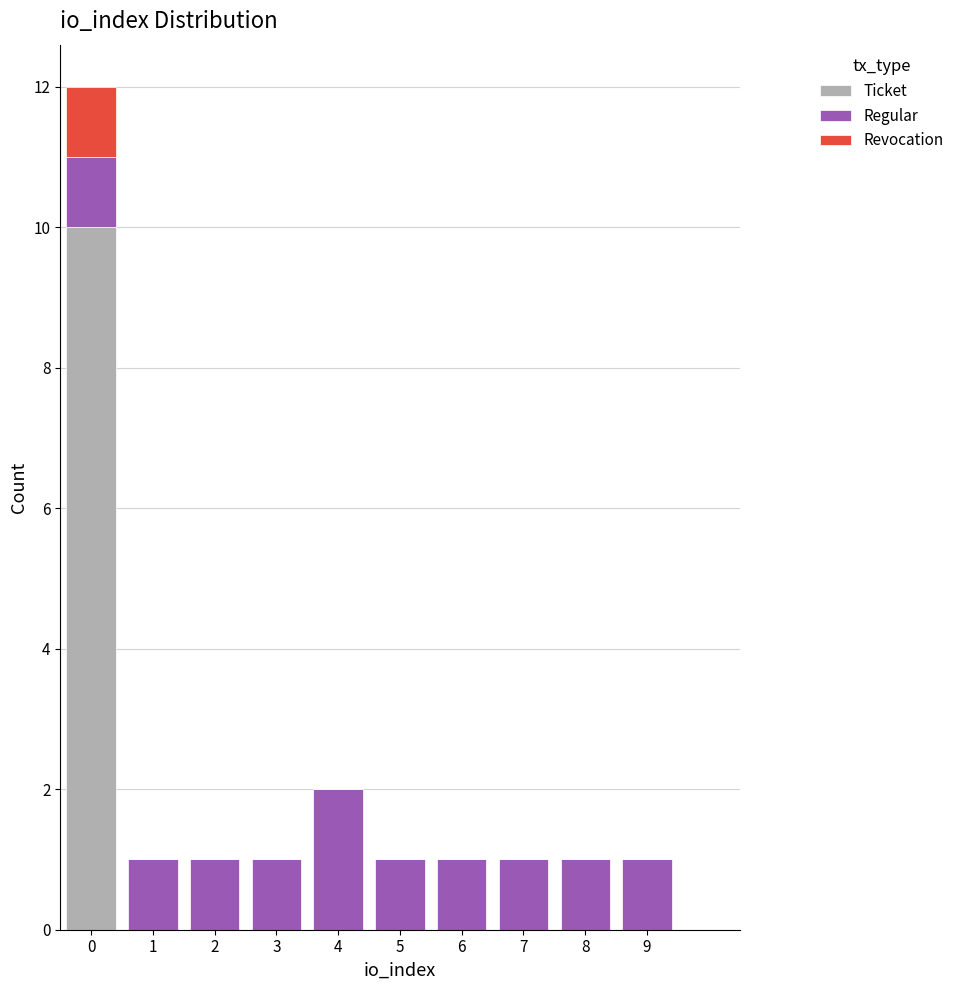

Reading left to right, list the values for the Ticket series.

0=10	1=0	2=0	3=0	4=0	5=0	6=0	7=0	8=0	9=0